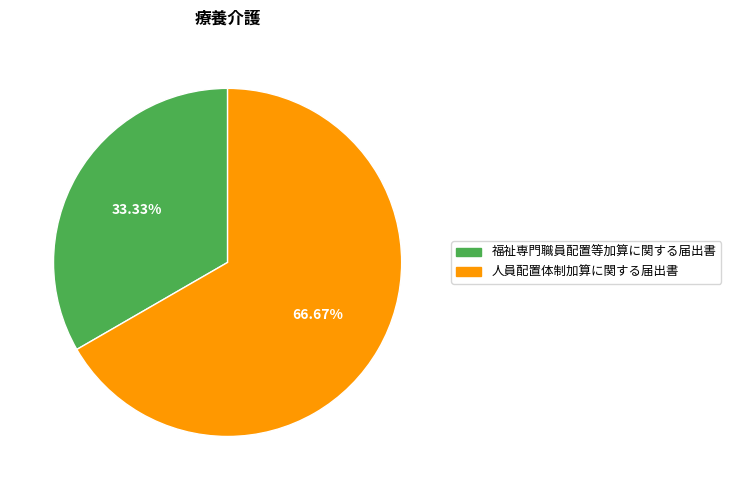

To the nearest percent, what percentage of the pie is 福祉専門職員配置等加算に関する届出書?

33%